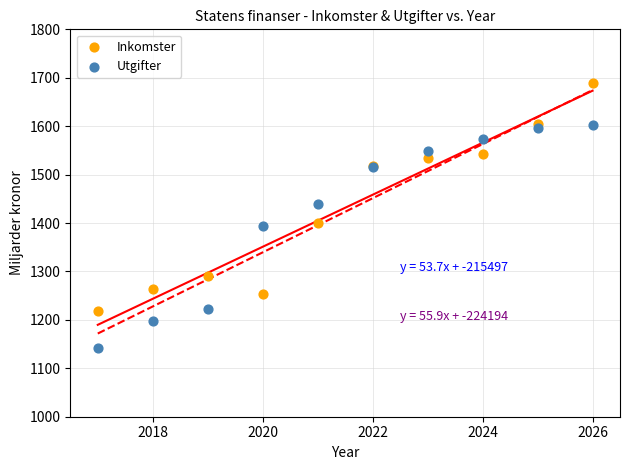

Which series contains the lowest Y value?

Utgifter